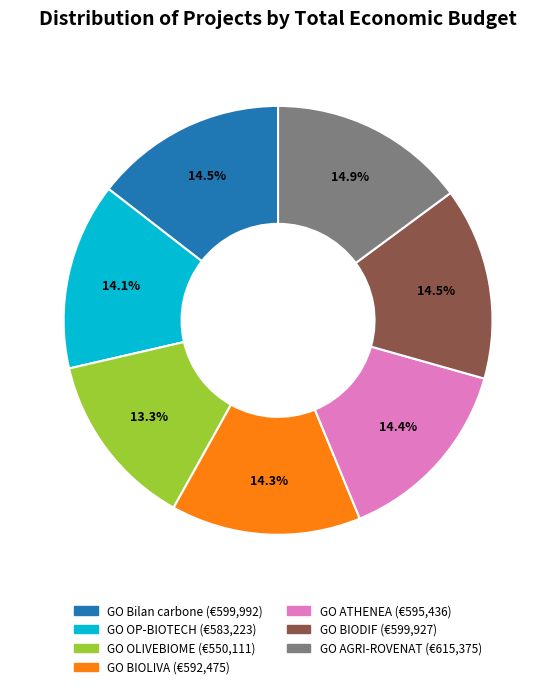

Does GO AGRI-ROVENAT account for over 50% of the chart?

No